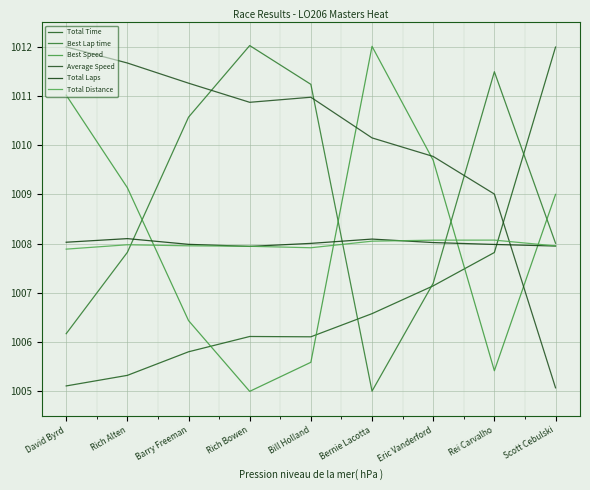

Rank the series at Eric Vanderford from highest to lowest value.

Average Speed, Best Speed, Total Distance, Total Laps, Best Lap time, Total Time